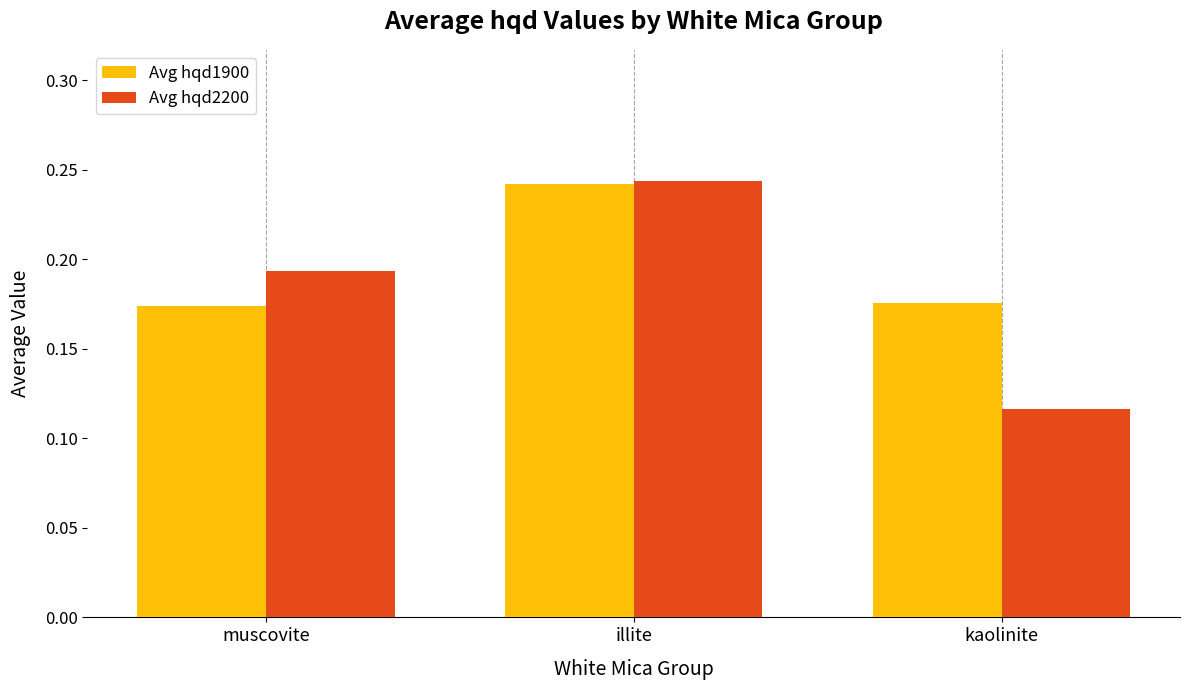

The value of Avg hqd1900 at muscovite is 0.0. True or false?

False